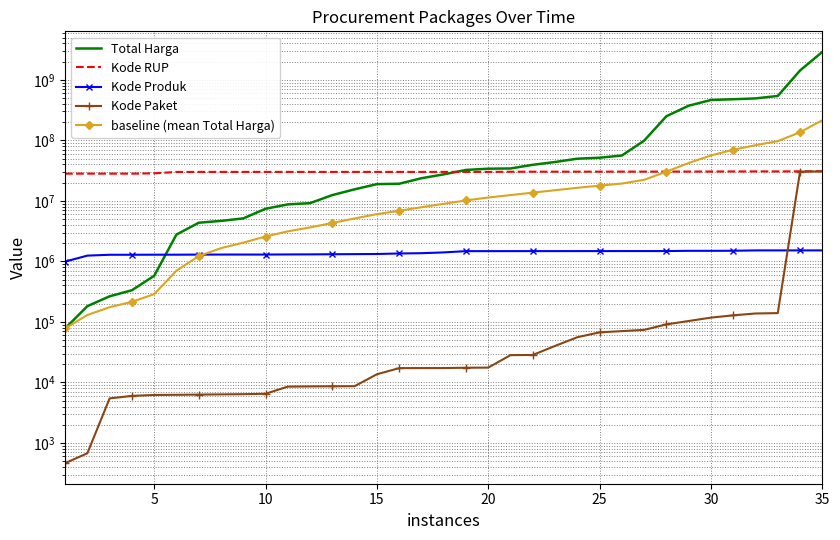

True or false: Kode RUP and Kode Produk cross at least once.

False